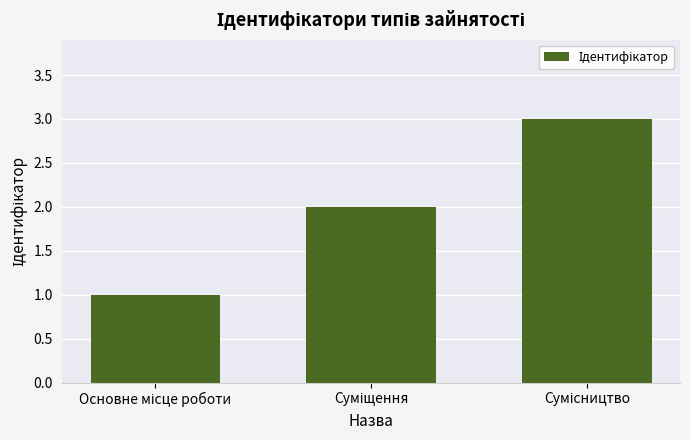

What is the greatest value displayed?

3